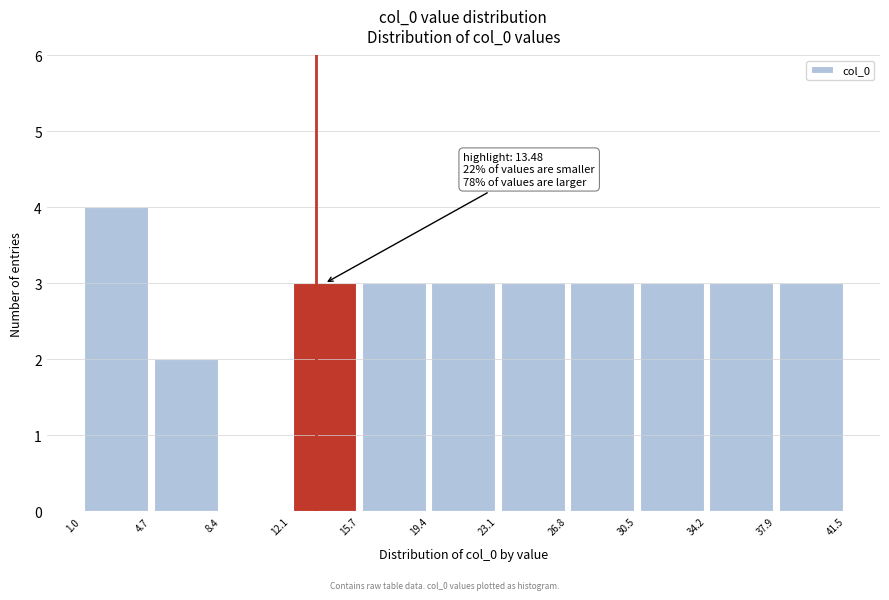

Which range on the x-axis has the tallest bar?

1.0 to 4.7